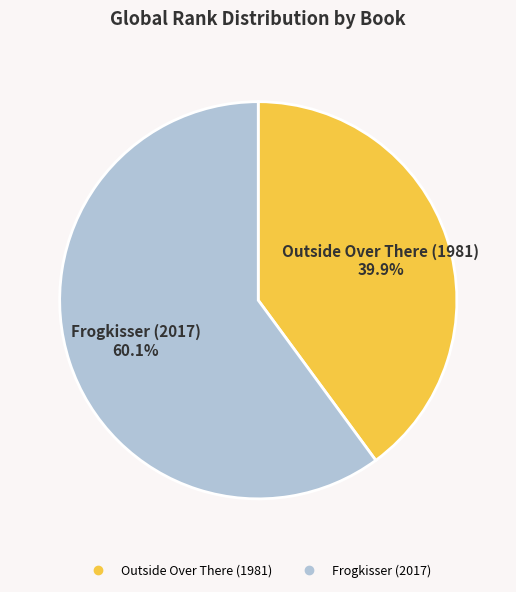

Which slice represents more than half of the pie?

Frogkisser (2017)